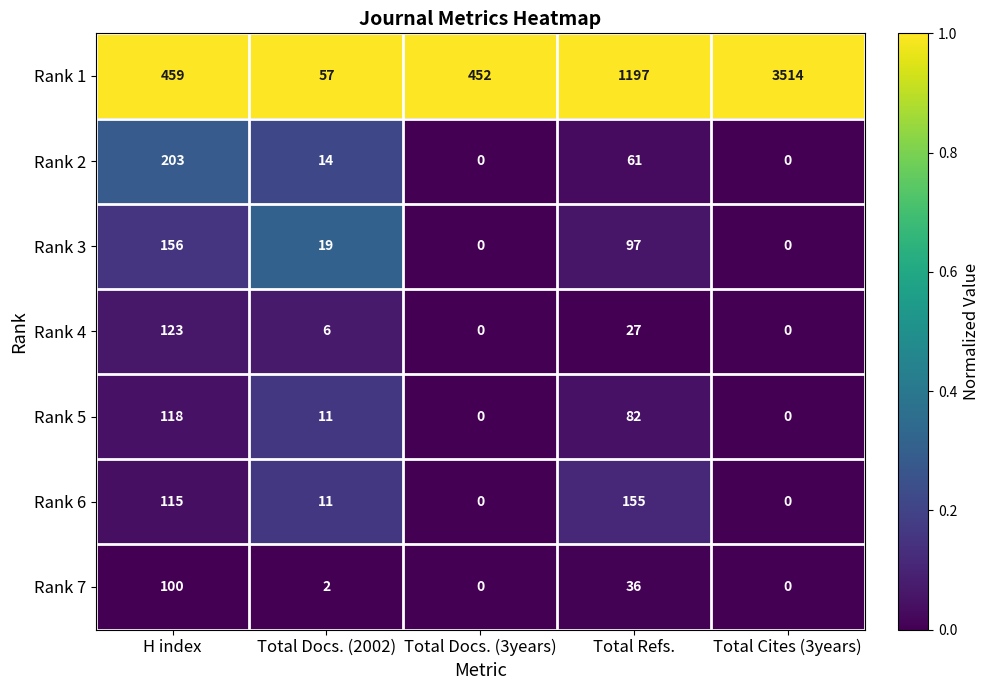

True or false: Rank 1 has a value of 1493 at Total Cites (3years).

False